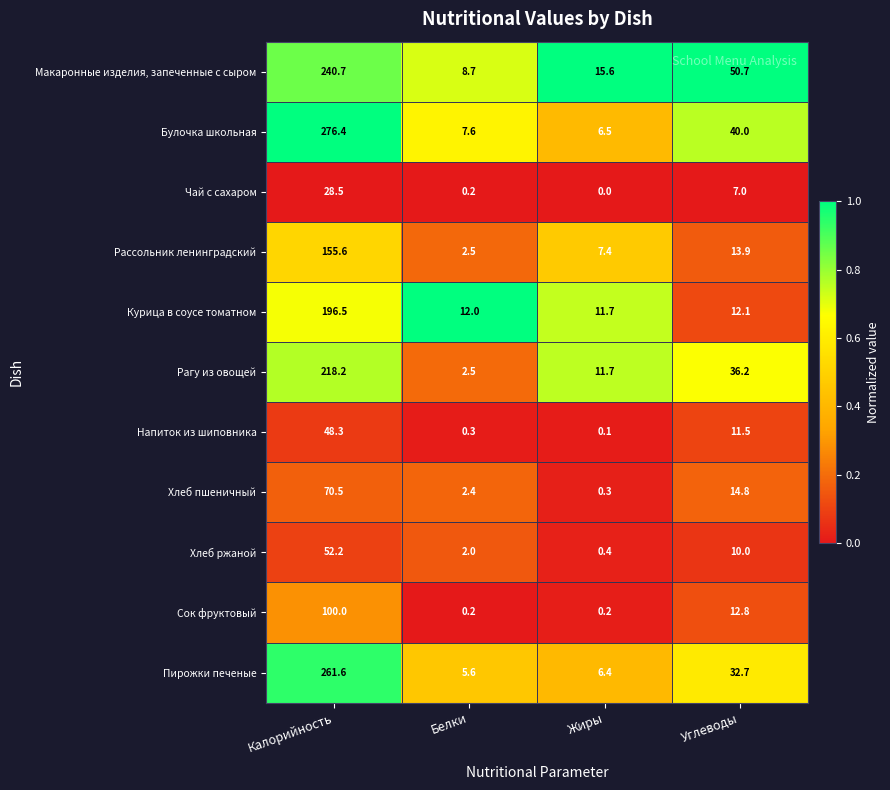

Rank the series at Углеводы from highest to lowest value.

Макаронные изделия, запеченные с сыром, Булочка школьная, Рагу из овощей, Пирожки печеные, Хлеб пшеничный, Рассольник ленинградский, Сок фруктовый, Курица в соусе томатном, Напиток из шиповника, Хлеб ржаной, Чай с сахаром